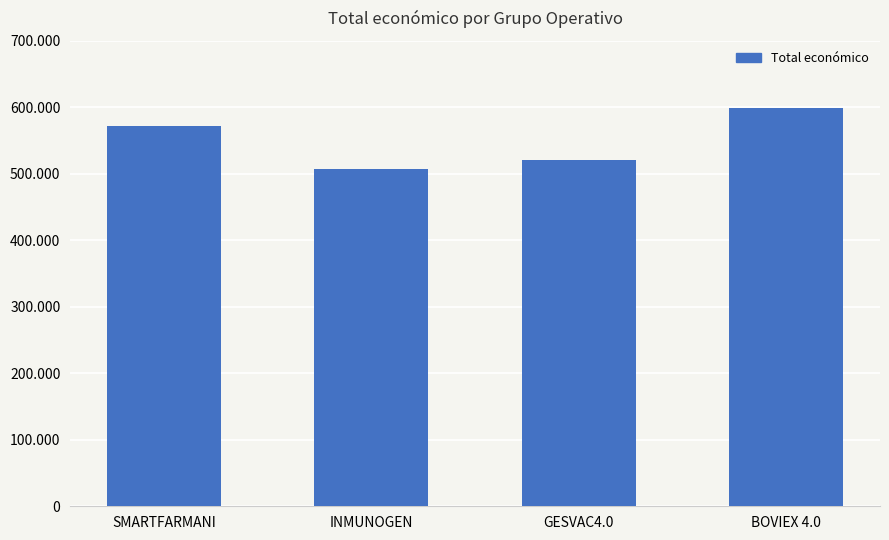

What position from the left is GESVAC4.0?

3